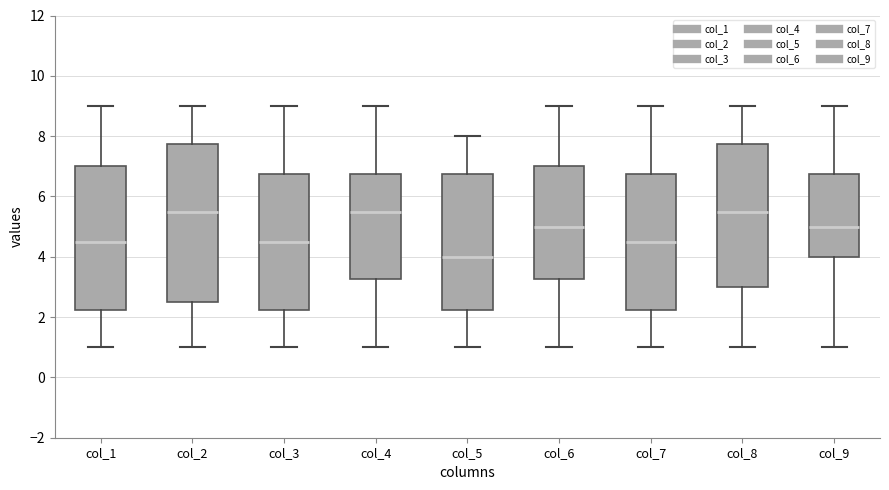

Where does the median line of the box for col_6 sit on the y-axis? The values are not printed on the chart, so give them approximately, as read against the axis.

5.0